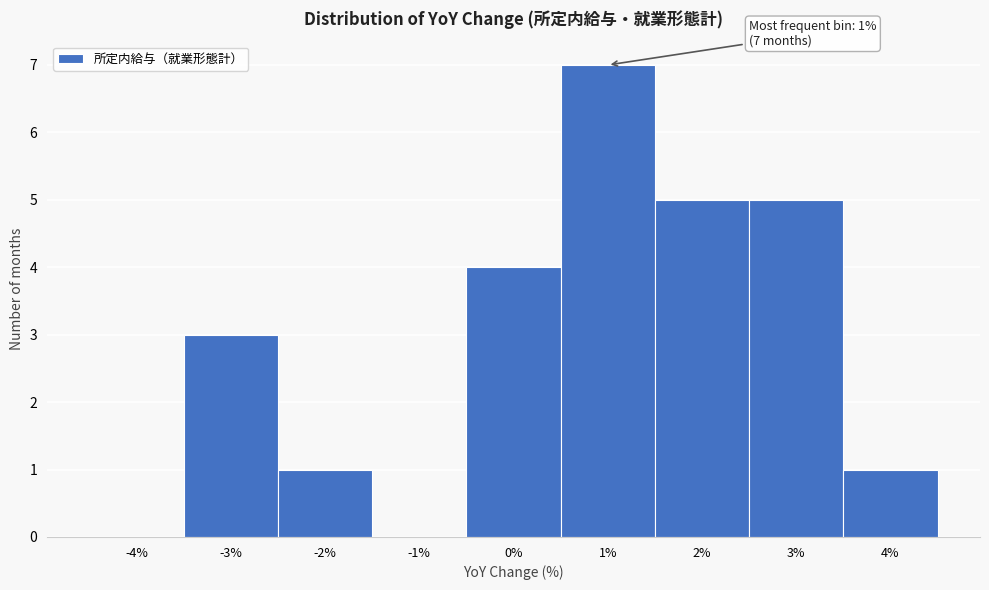

Over which range of the x-axis is the bar tallest?

0.5 to 1.5